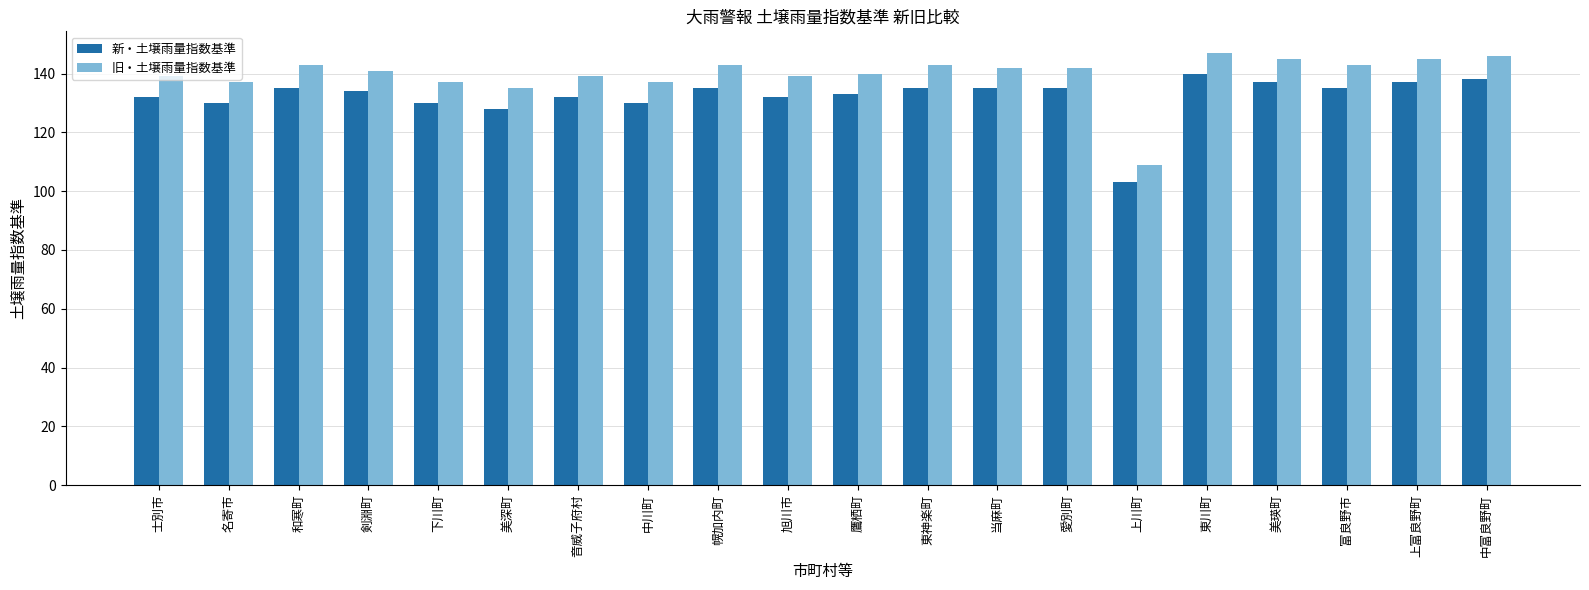

What is the total value across all series at 名寄市?

267